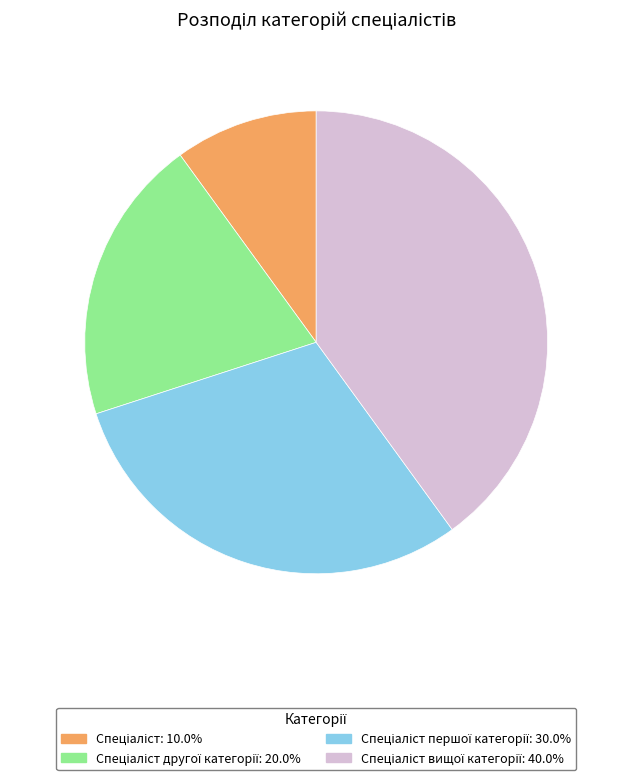

Does any single category account for the majority?

No